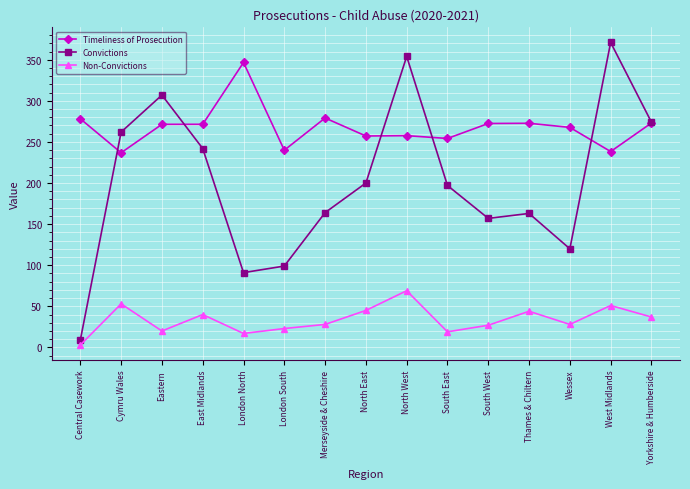

What is the difference between the maximum and minimum values in the Convictions series?

362.0